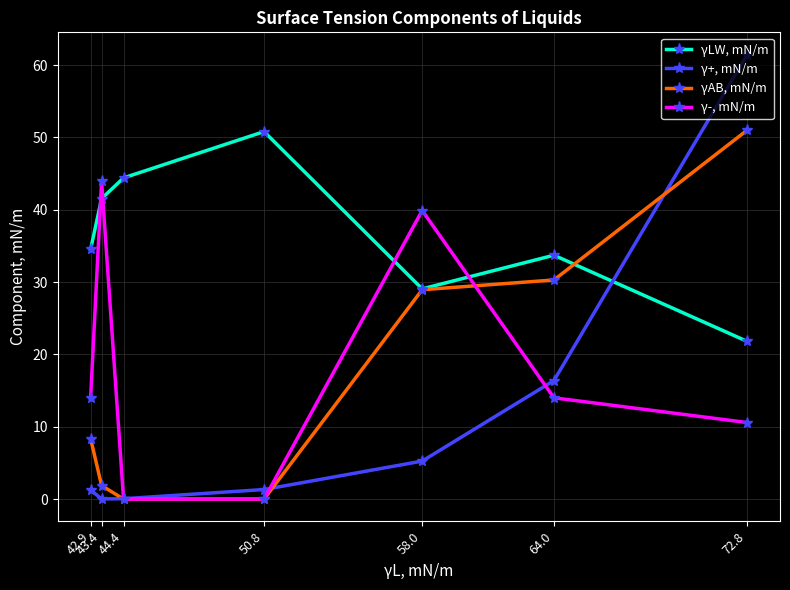

Which series has the widest spread of values?

γ+, mN/m